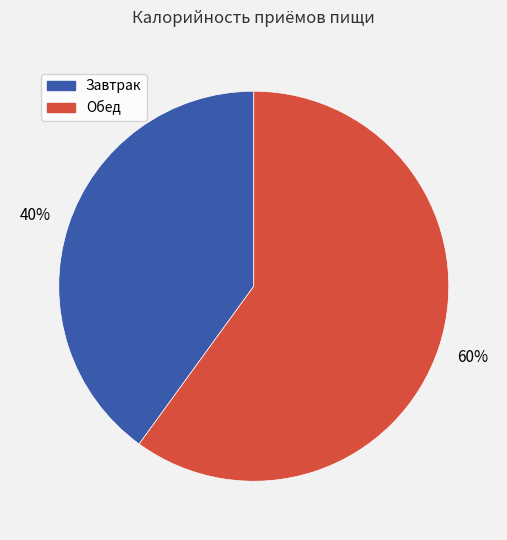

What is the smallest slice in the pie chart?

Завтрак